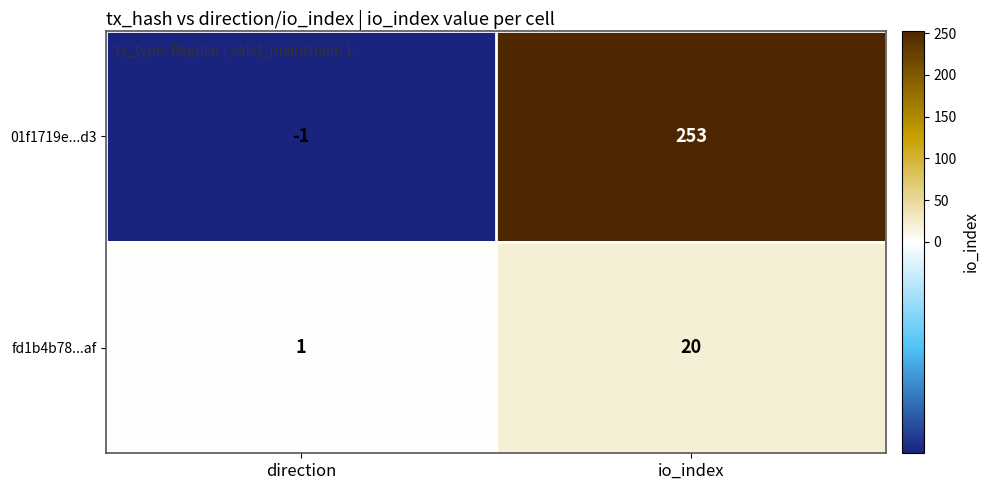

Reading left to right, extract all data points from this chart.

01f1719e...d3: -1	253
fd1b4b78...af: 1	20